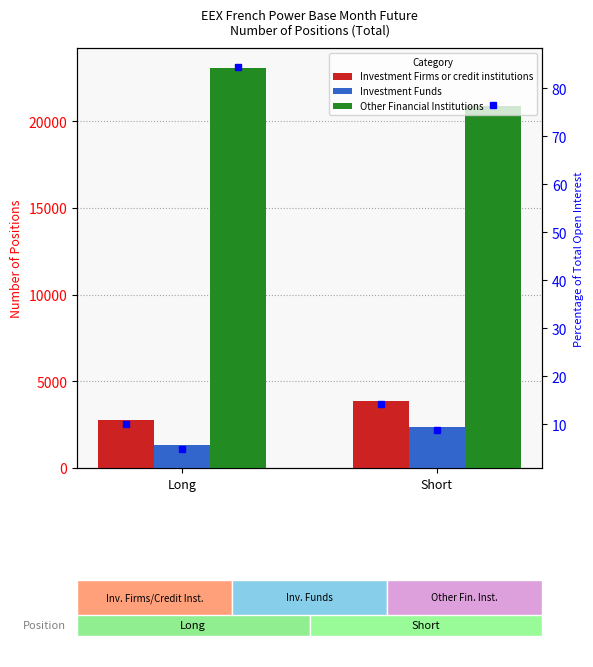

How many data points does each series have?

2